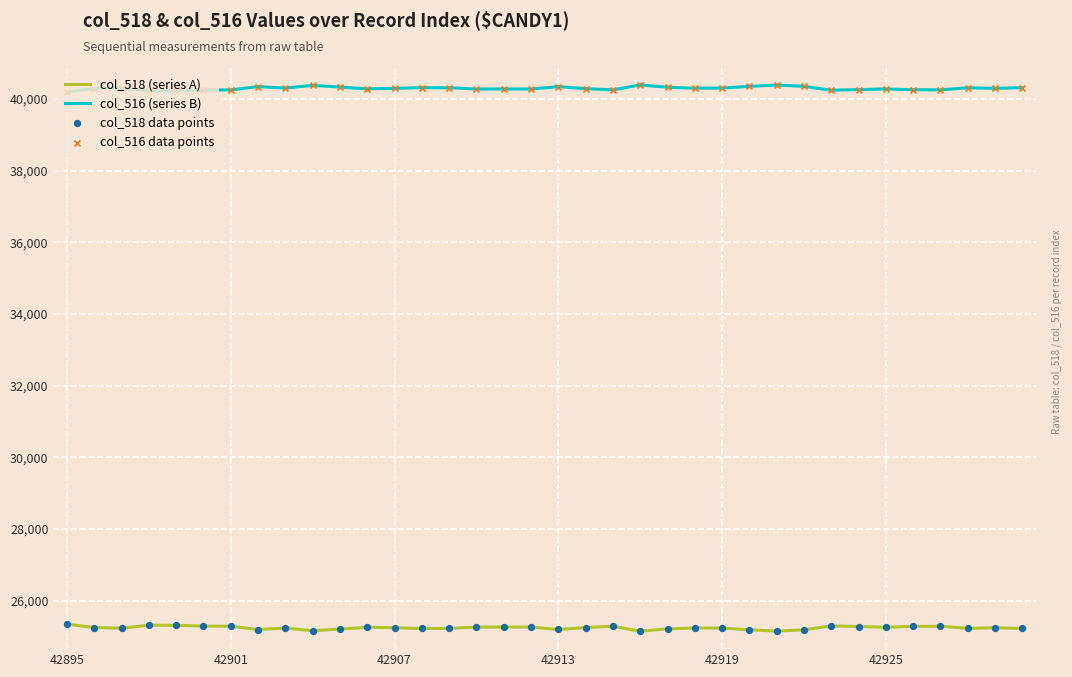

Which series has the largest total across all categories?

col_516 (series B)